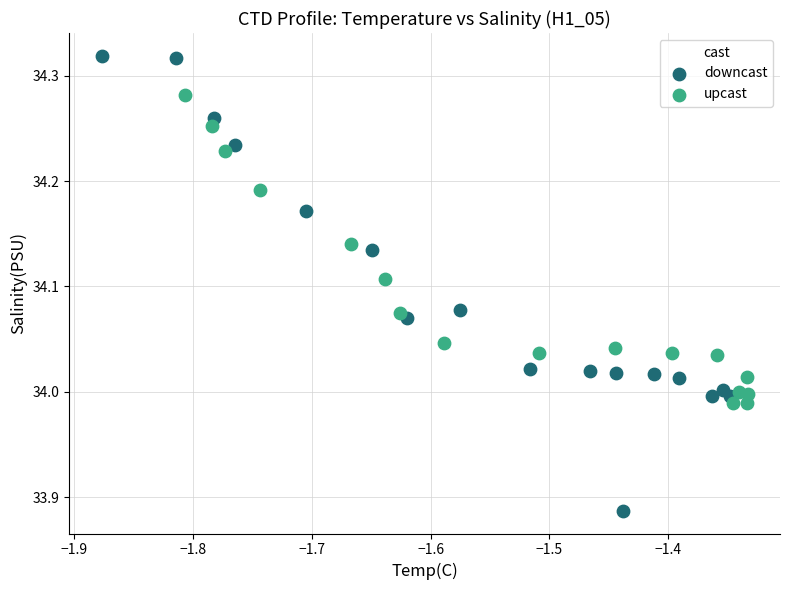

Which series reaches the minimum Y coordinate?

downcast